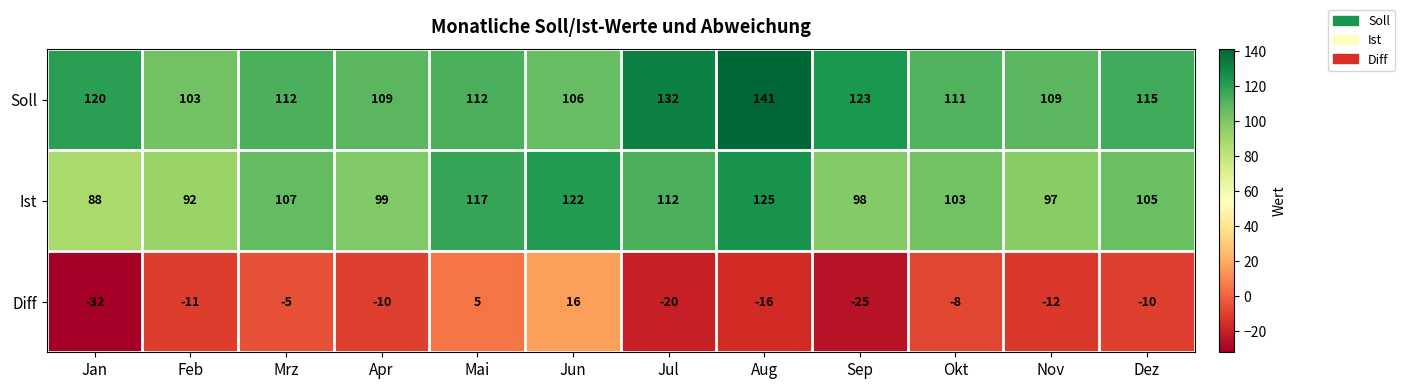

The Ist series shows 122 at Jun. True or false?

True